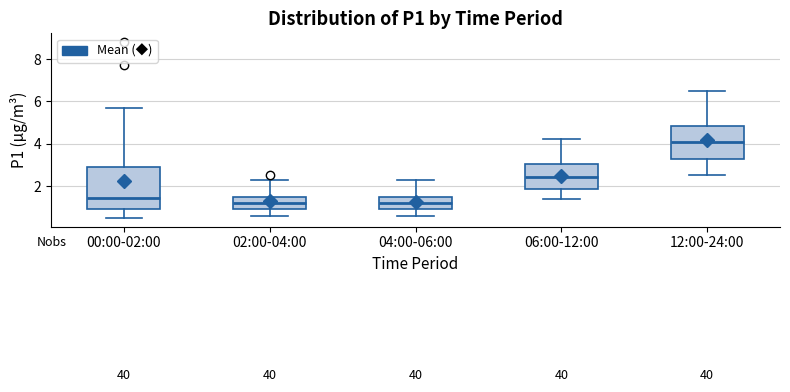

Reading left to right, transcribe this box plot: for each box, give where its median line is, the range the box spans, and where its two whiskers end, as read against the y-axis. The values are not printed on the chart, so give them approximately, as read against the axis.

00:00-02:00: median 1.4, box 0.8 to 3.0, whiskers 0.6 to 5.8
02:00-04:00: median 1.2, box 1.0 to 1.6, whiskers 0.6 to 2.4
04:00-06:00: median 1.2, box 1.0 to 1.6, whiskers 0.6 to 2.4
06:00-12:00: median 2.4, box 1.8 to 3.0, whiskers 1.4 to 4.2
12:00-24:00: median 4.2, box 3.2 to 4.8, whiskers 2.6 to 6.6